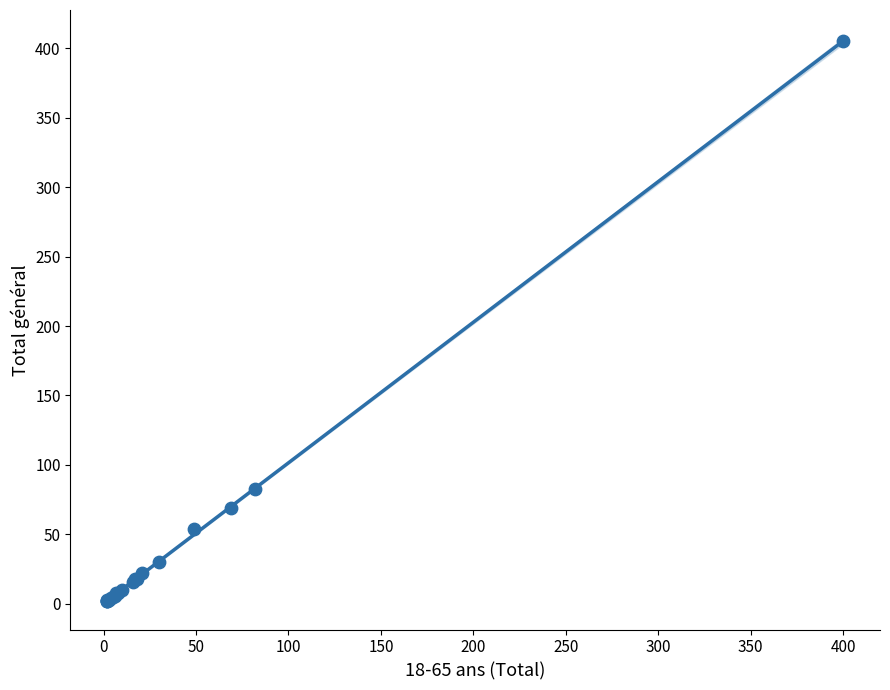

What Y value in the scatter plot is closest to 203?

83